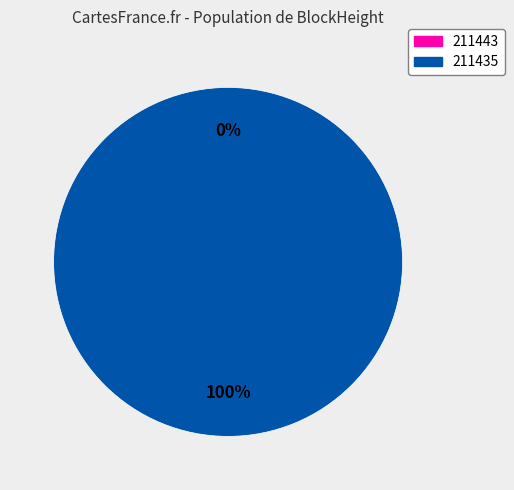

True or false: 211435 accounts for 87% of the total.

False